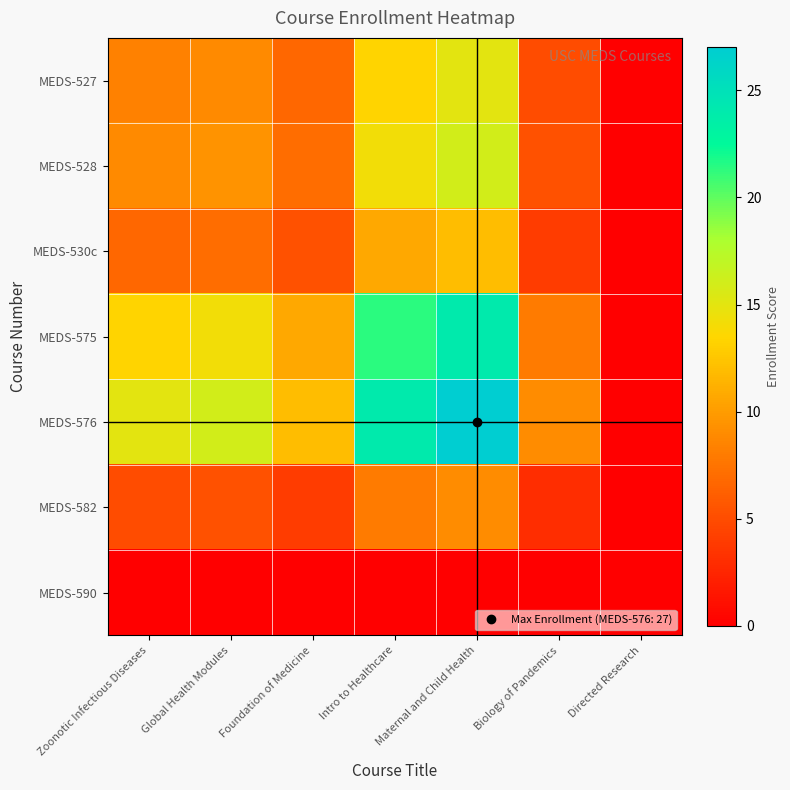

Reading left to right, list all the values displayed in this chart.

MEDS-527: Zoonotic Infectious Diseases=8.3	Global Health Modules=8.9	Foundation of Medicine=6.7	Intro to Healthcare=13.3	Maternal and Child Health=15.0	Biology of Pandemics=5.0	Directed Research=0.0
MEDS-528: Zoonotic Infectious Diseases=8.9	Global Health Modules=9.5	Foundation of Medicine=7.1	Intro to Healthcare=14.2	Maternal and Child Health=16.0	Biology of Pandemics=5.3	Directed Research=0.0
MEDS-530c: Zoonotic Infectious Diseases=6.7	Global Health Modules=7.1	Foundation of Medicine=5.3	Intro to Healthcare=10.7	Maternal and Child Health=12.0	Biology of Pandemics=4.0	Directed Research=0.0
MEDS-575: Zoonotic Infectious Diseases=13.3	Global Health Modules=14.2	Foundation of Medicine=10.7	Intro to Healthcare=21.3	Maternal and Child Health=24.0	Biology of Pandemics=8.0	Directed Research=0.0
MEDS-576: Zoonotic Infectious Diseases=15.0	Global Health Modules=16.0	Foundation of Medicine=12.0	Intro to Healthcare=24.0	Maternal and Child Health=27.0	Biology of Pandemics=9.0	Directed Research=0.0
MEDS-582: Zoonotic Infectious Diseases=5.0	Global Health Modules=5.3	Foundation of Medicine=4.0	Intro to Healthcare=8.0	Maternal and Child Health=9.0	Biology of Pandemics=3.0	Directed Research=0.0
MEDS-590: Zoonotic Infectious Diseases=0.0	Global Health Modules=0.0	Foundation of Medicine=0.0	Intro to Healthcare=0.0	Maternal and Child Health=0.0	Biology of Pandemics=0.0	Directed Research=0.0